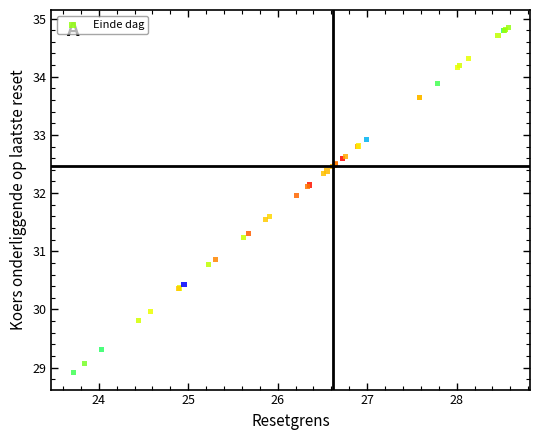

What Y value in the scatter plot is closest to 31?

30.9